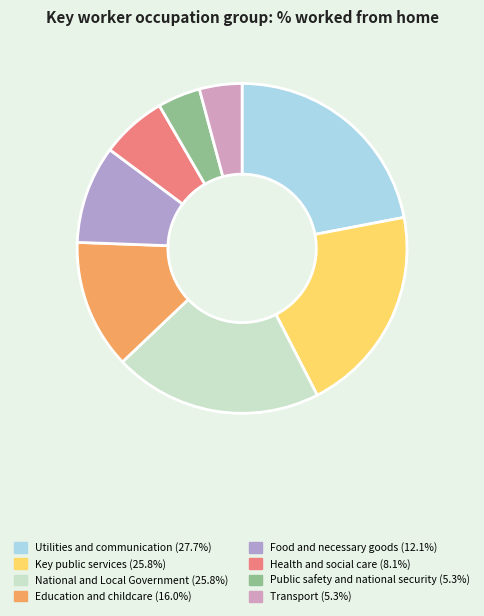

Combined, what portion of the pie is Food and necessary goods and Health and social care?

16.1%